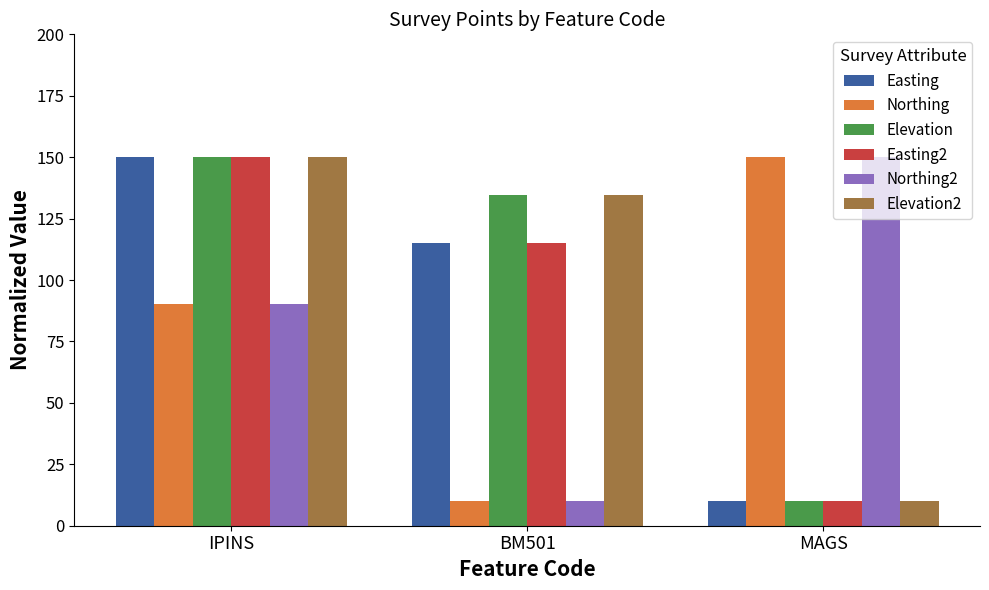

At how many categories does at least one series exceed 110?

3